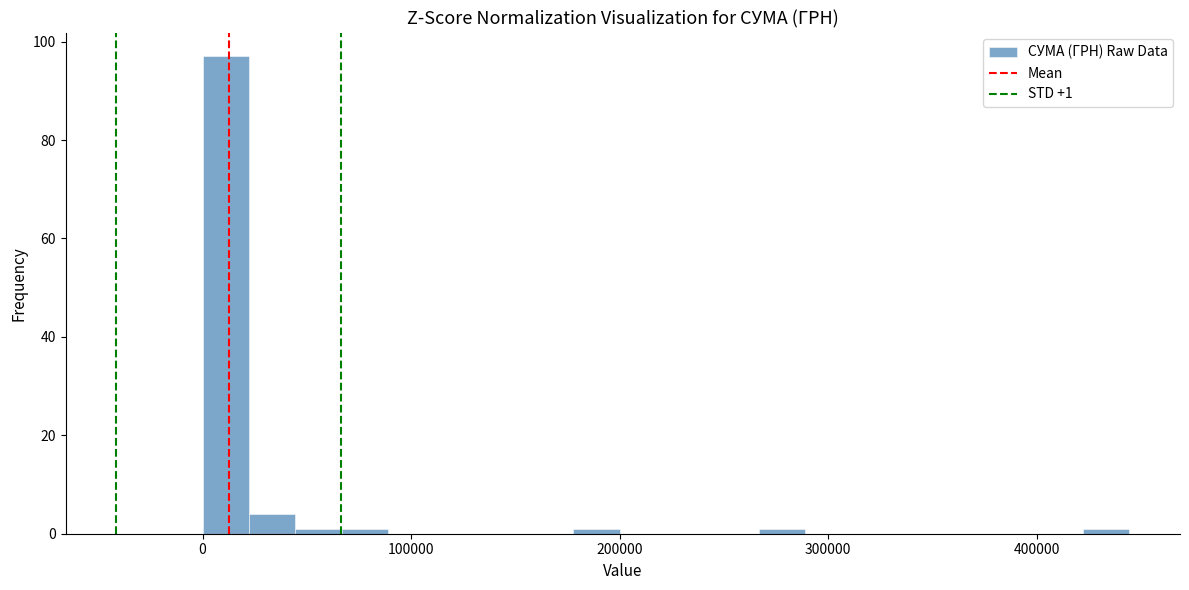

Read against the x-axis, roughly where is the centre of the tallest bar?

10000